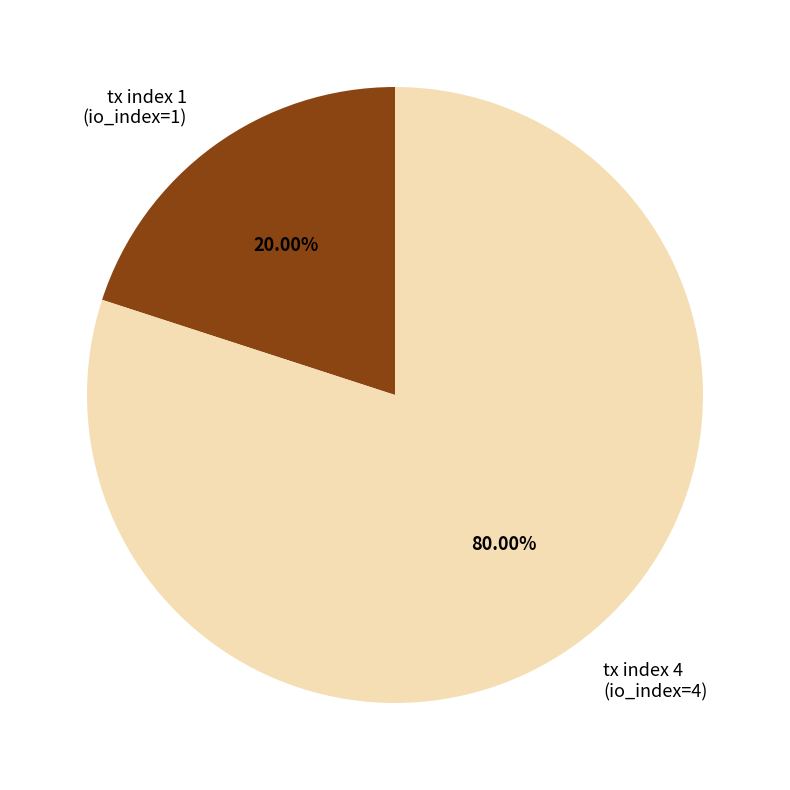

How many segments does this pie chart have?

2